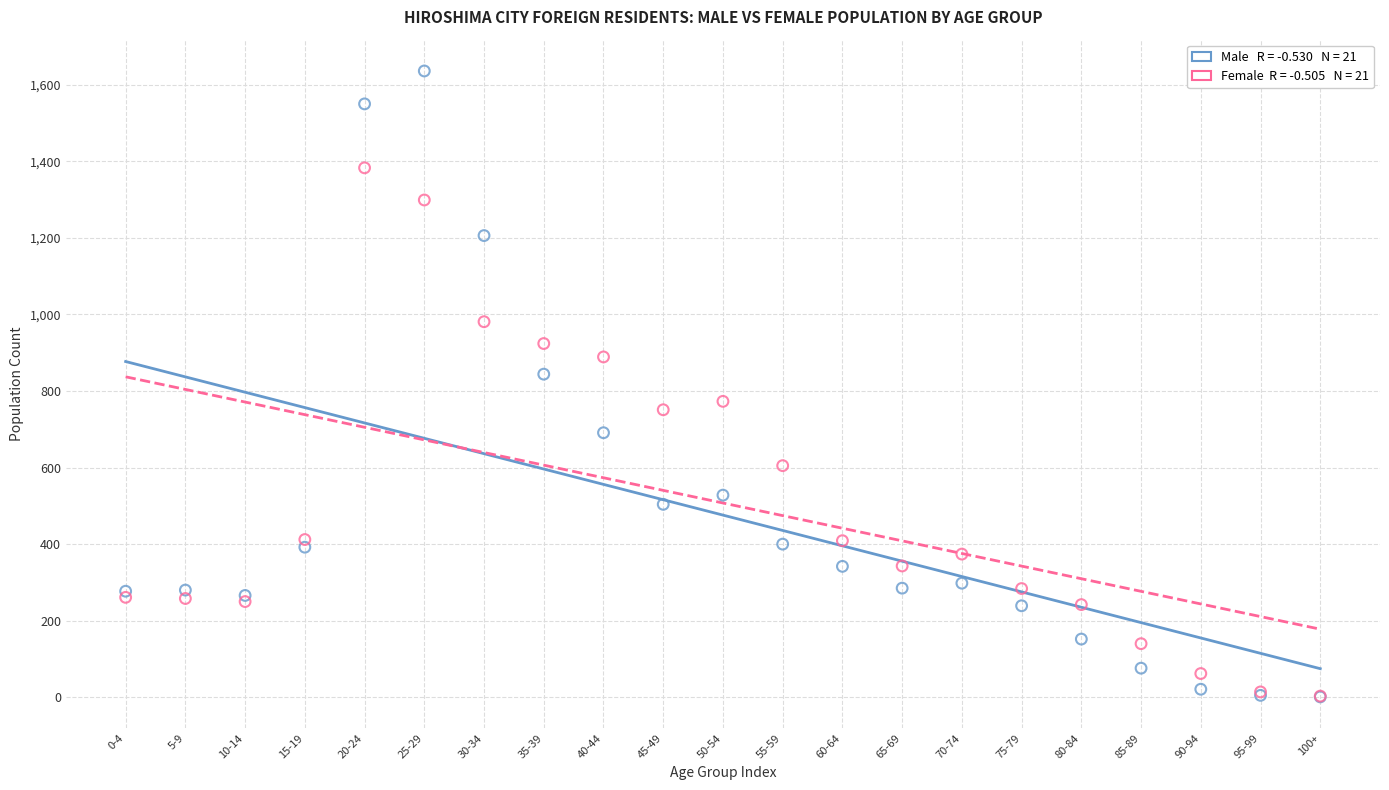

Across all series, what Y value is closest to 818?

844